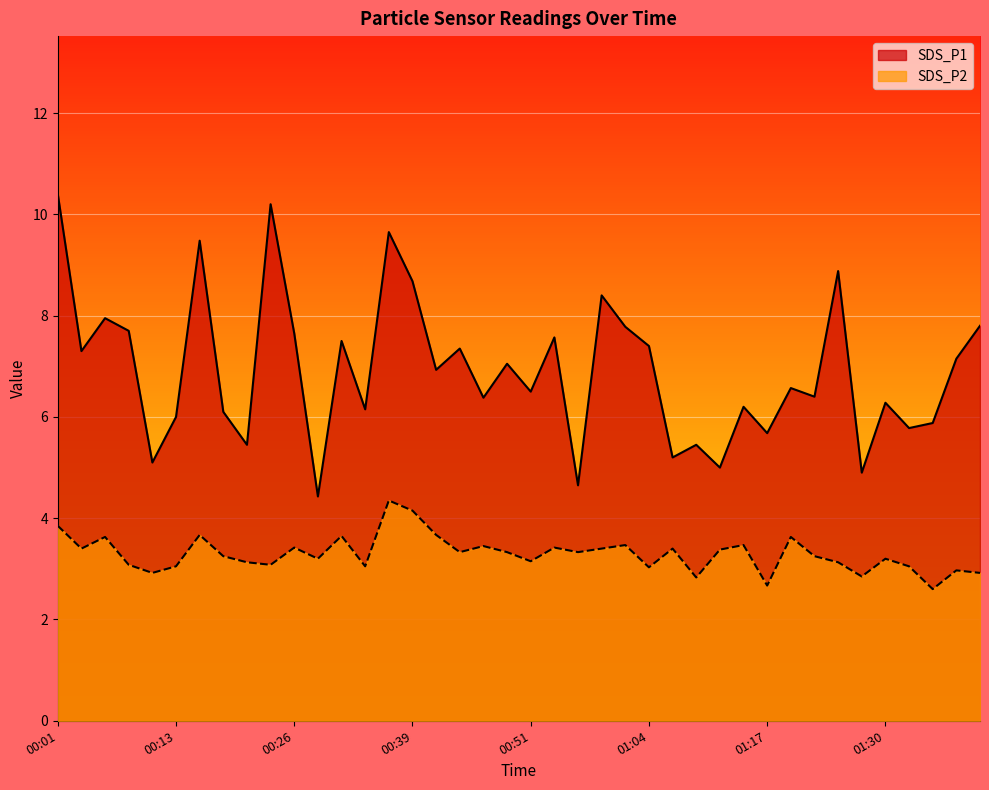

How many lines are shown in the chart?

2